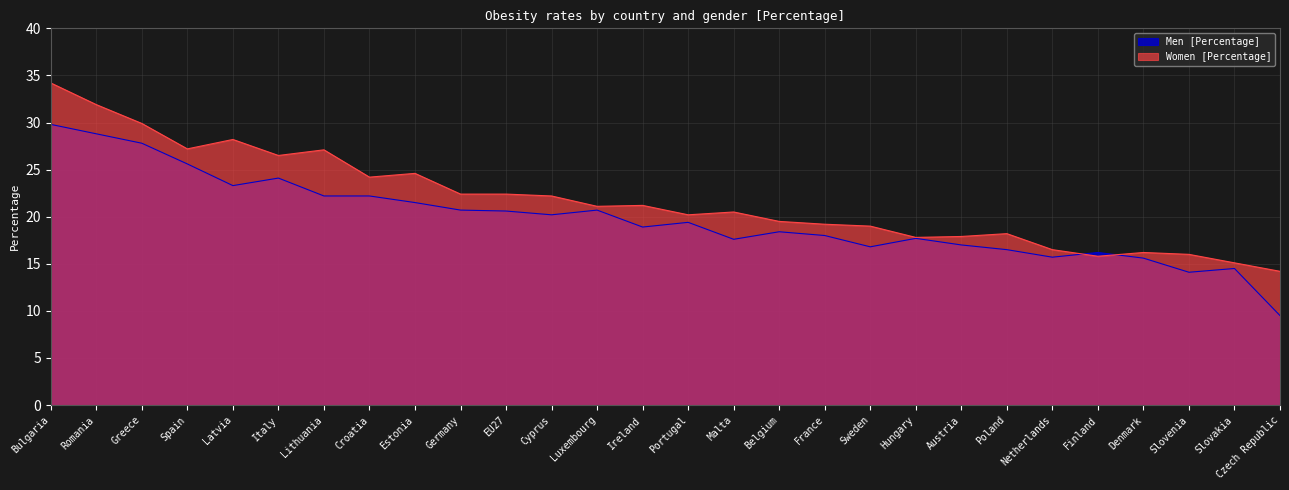

Reading left to right, transcribe all the data shown in this chart.

Men [Percentage]: 29.8	28.8	27.8	25.6	23.3	24.1	22.2	22.2	21.5	20.7	20.6	20.2	20.7	18.9	19.4	17.6	18.4	18.0	16.8	17.7	17.0	16.5	15.7	16.2	15.6	14.1	14.5	9.5
Women [Percentage]: 34.2	31.9	29.9	27.2	28.2	26.5	27.1	24.2	24.6	22.4	22.4	22.2	21.1	21.2	20.2	20.5	19.5	19.2	19.0	17.8	17.9	18.2	16.5	15.8	16.2	16.0	15.1	14.2